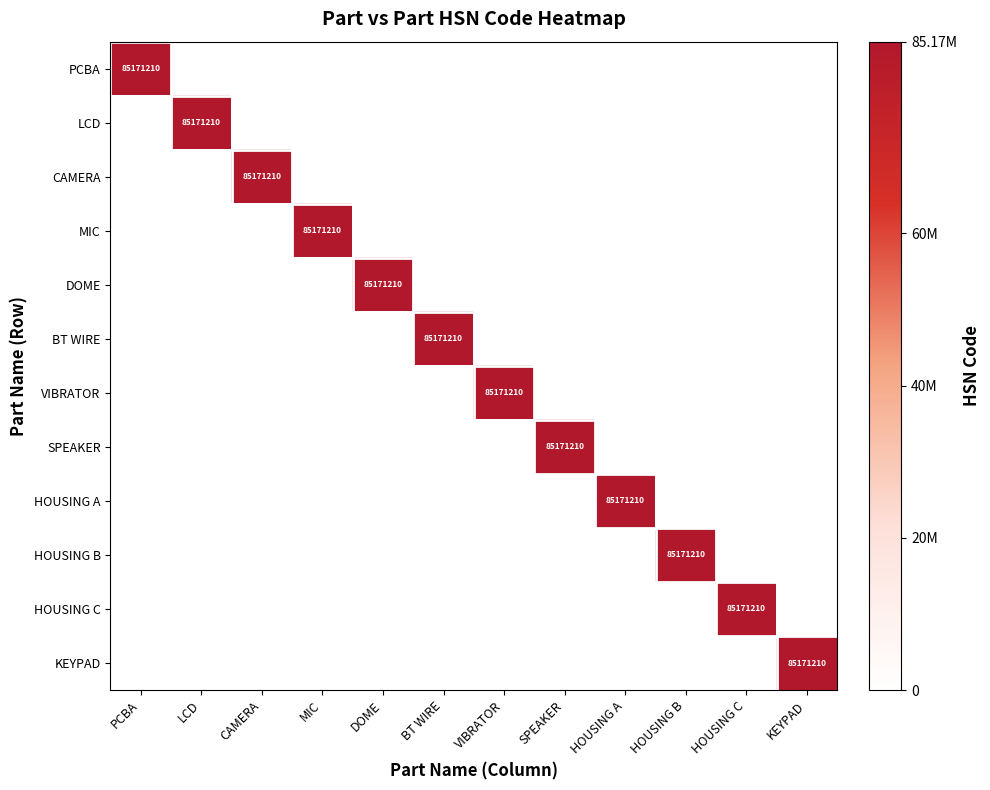

What is the spread (max minus min) of values at CAMERA?

85171210